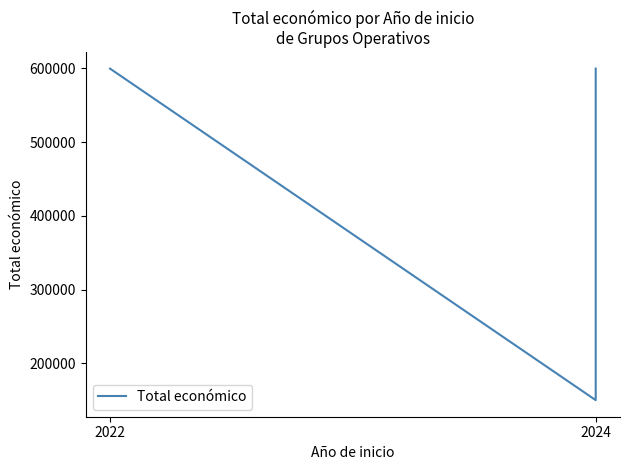

At which label does the data first exceed 553196?

2022